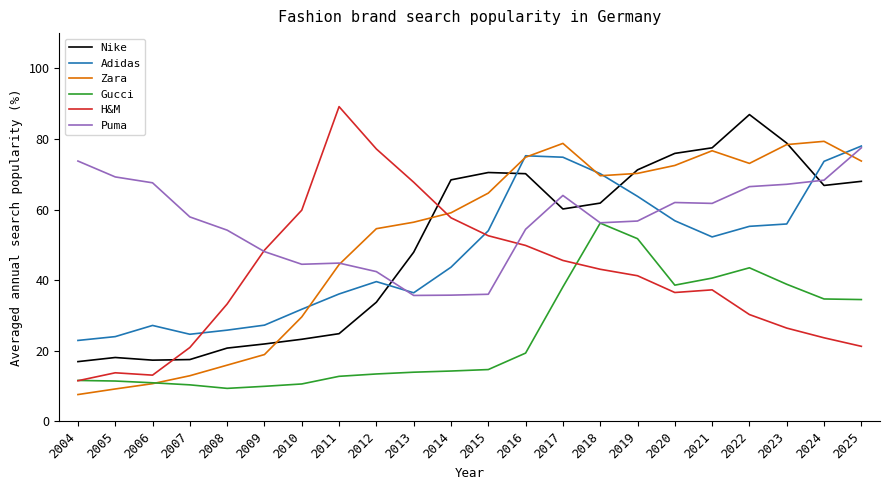

How many lines are shown in the chart?

6